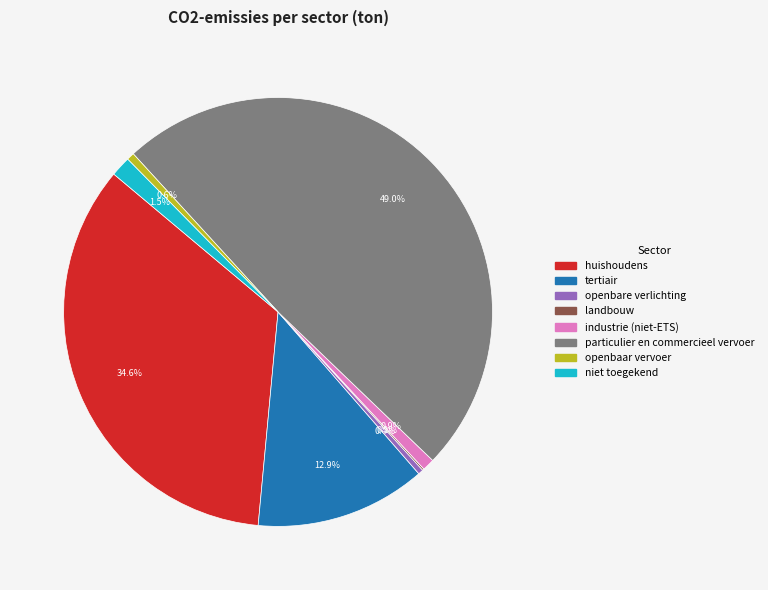

Between huishoudens and openbare verlichting, which is larger?

huishoudens